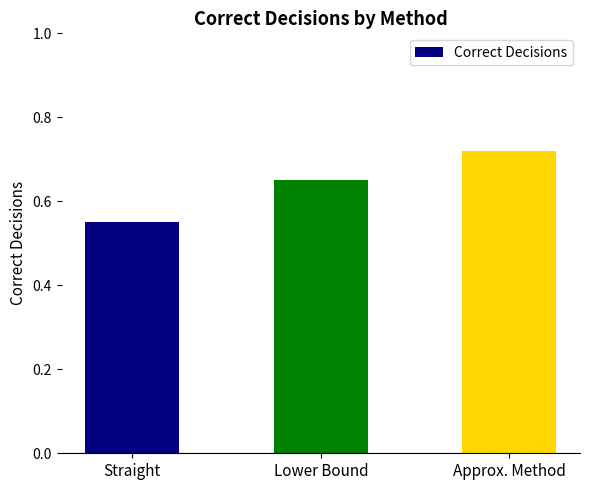

List the labels in order of value, largest first.

Approx. Method, Lower Bound, Straight